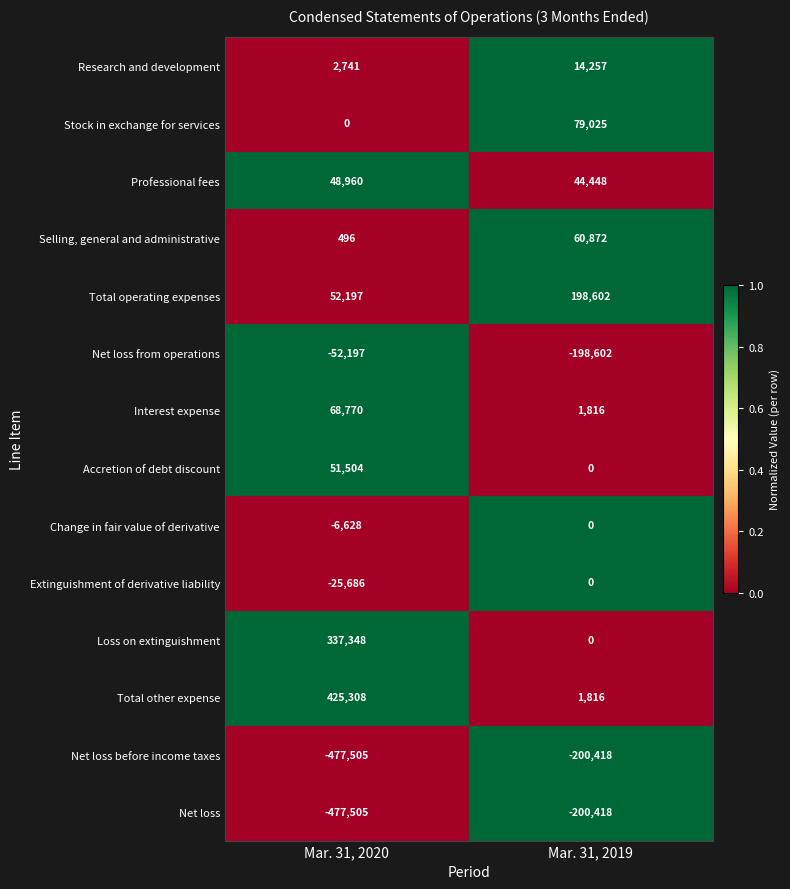

What is the greatest value displayed?

425308